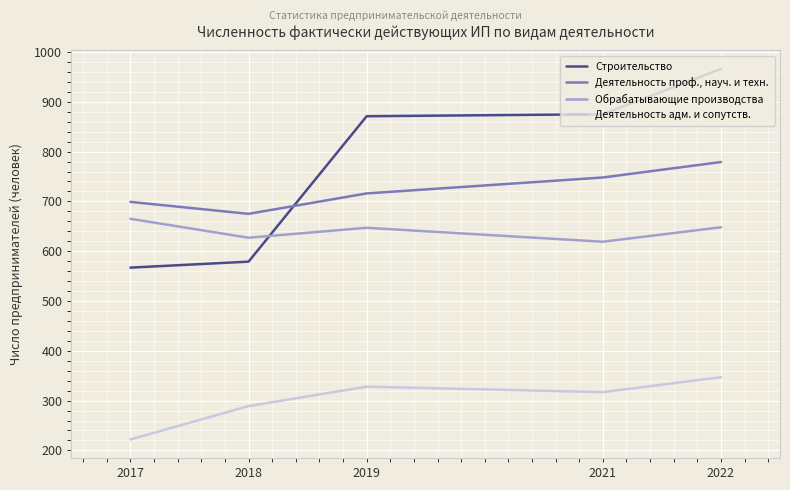

How many lines are shown in the chart?

4